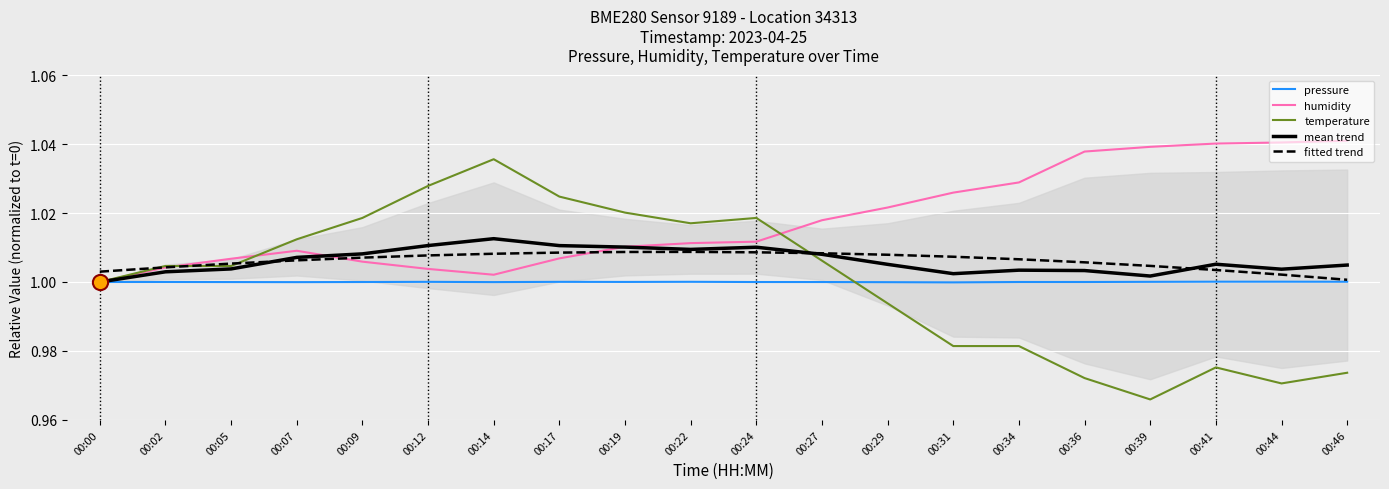

Which series contains the lowest Y value?

temperature